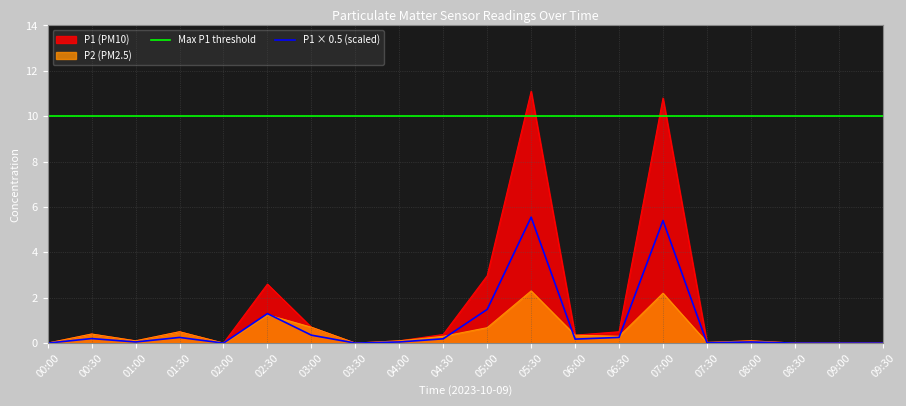

Reading left to right, list all the values displayed in this chart.

P1: 0.0	0.4	0.1	0.5	0.0	2.6	0.7	0.0	0.1	0.4	3.0	11.1	0.3	0.5	10.8	0.0	0.1	0.0	0.0	0.0
P2: 0.0	0.4	0.1	0.5	0.0	1.2	0.7	0.0	0.1	0.3	0.7	2.3	0.3	0.3	2.2	0.0	0.1	0.0	0.0	0.0